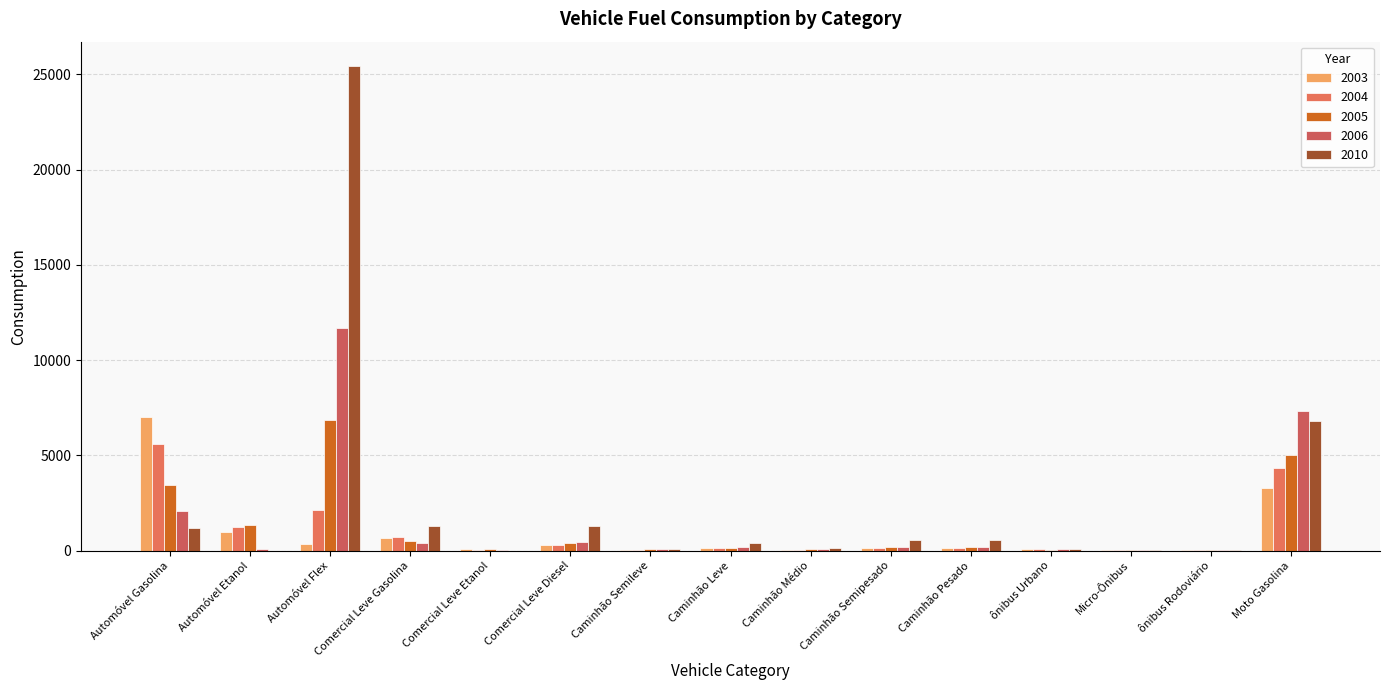

Are the bars grouped side by side (vs. stacked)?

Yes